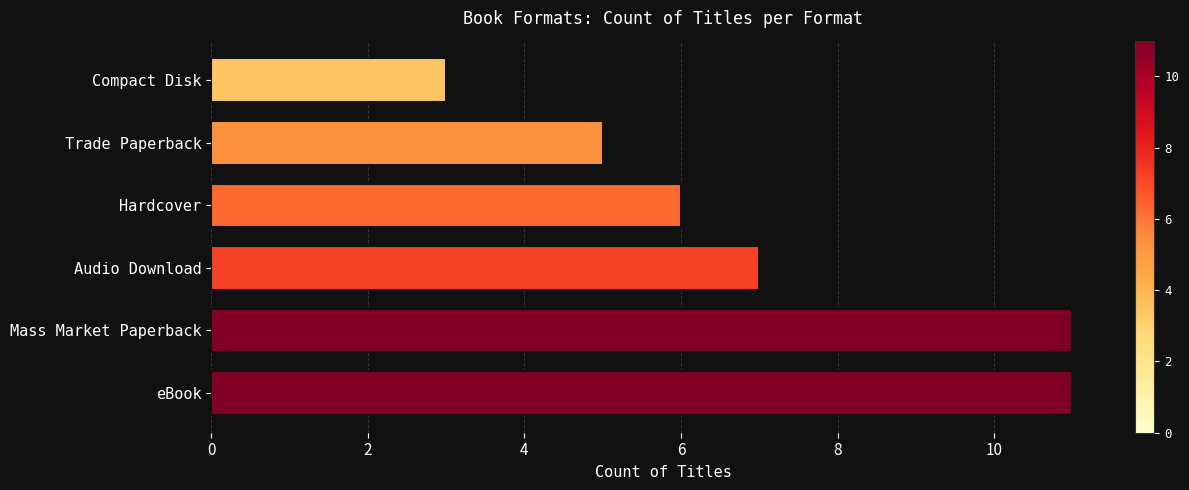

What is the smallest value displayed?

3